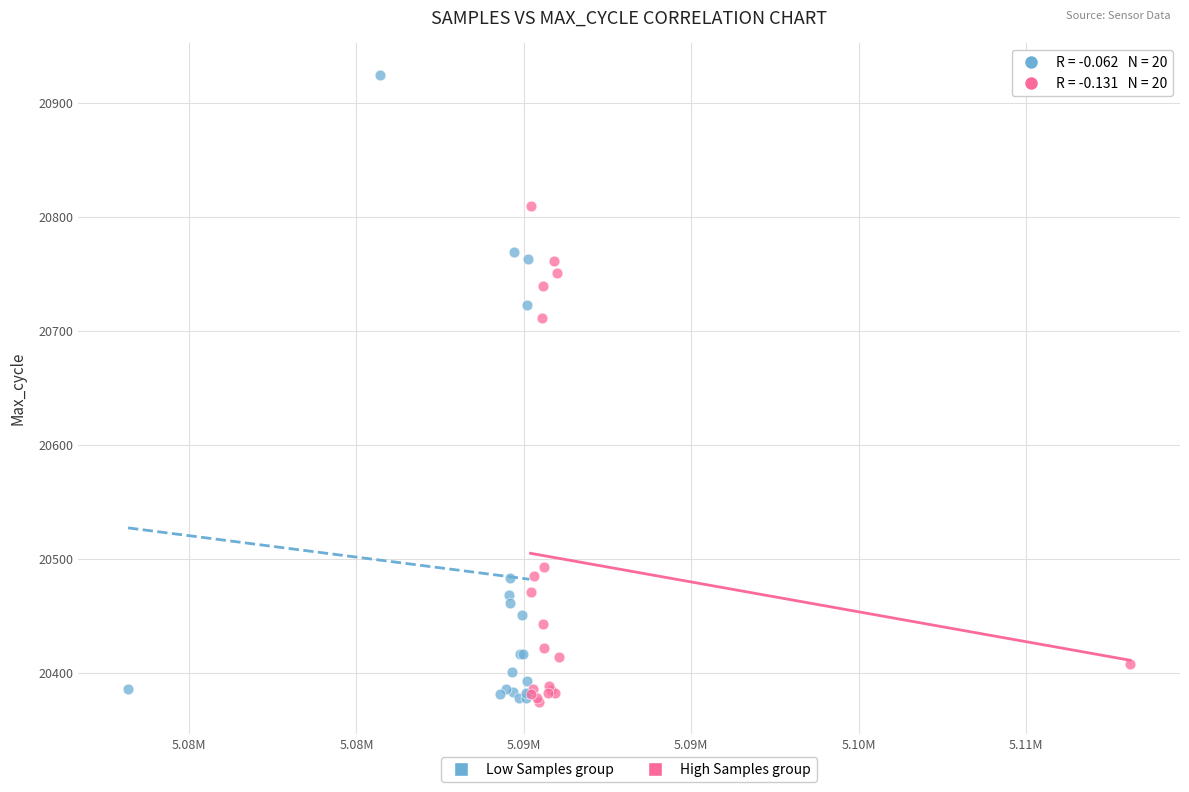

Which series has the widest spread of Y values?

Low Samples group